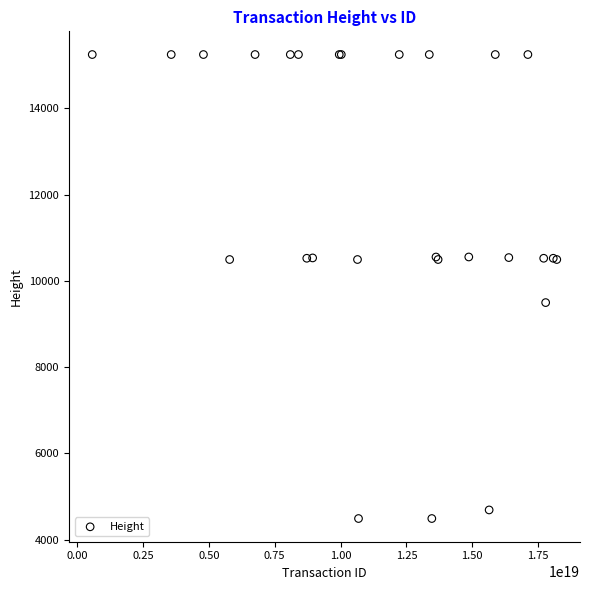

What Y value in the scatter plot is closest to 9868?

9496